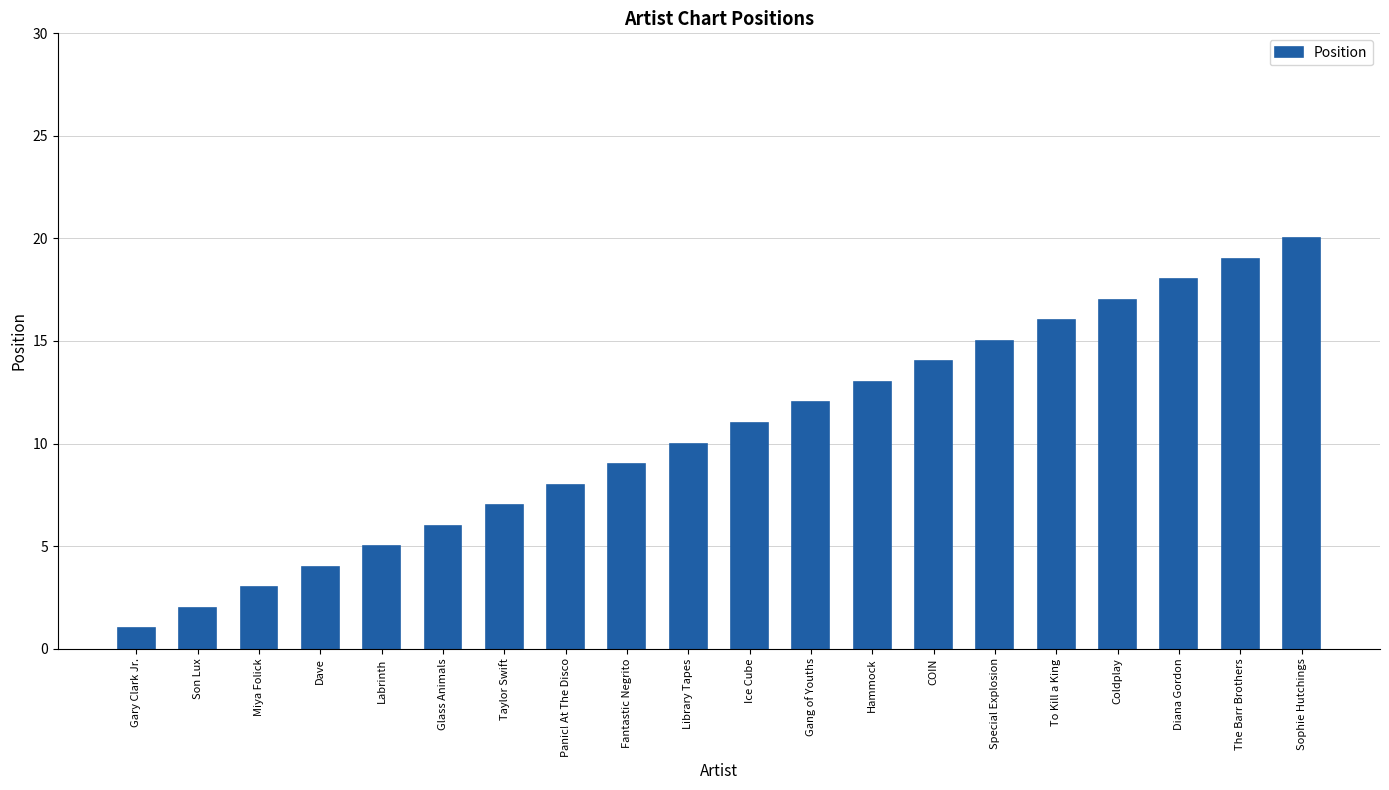

Reading right to left, transcribe all the data shown in this chart.

Sophie Hutchings=20	The Barr Brothers=19	Diana Gordon=18	Coldplay=17	To Kill a King=16	Special Explosion=15	COIN=14	Hammock=13	Gang of Youths=12	Ice Cube=11	Library Tapes=10	Fantastic Negrito=9	Panic! At The Disco=8	Taylor Swift=7	Glass Animals=6	Labrinth=5	Dave=4	Miya Folick=3	Son Lux=2	Gary Clark Jr.=1